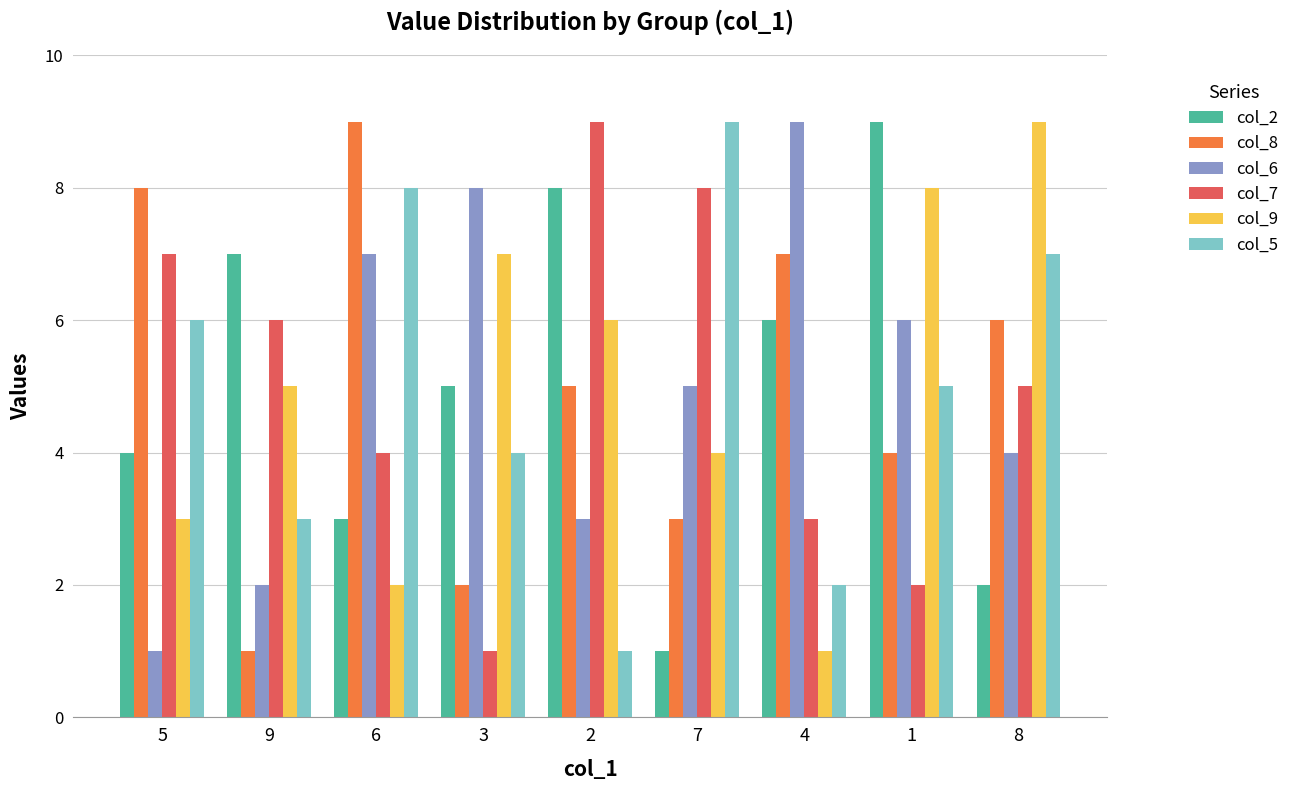

What are all the series names shown in the legend?

col_2, col_8, col_6, col_7, col_9, col_5